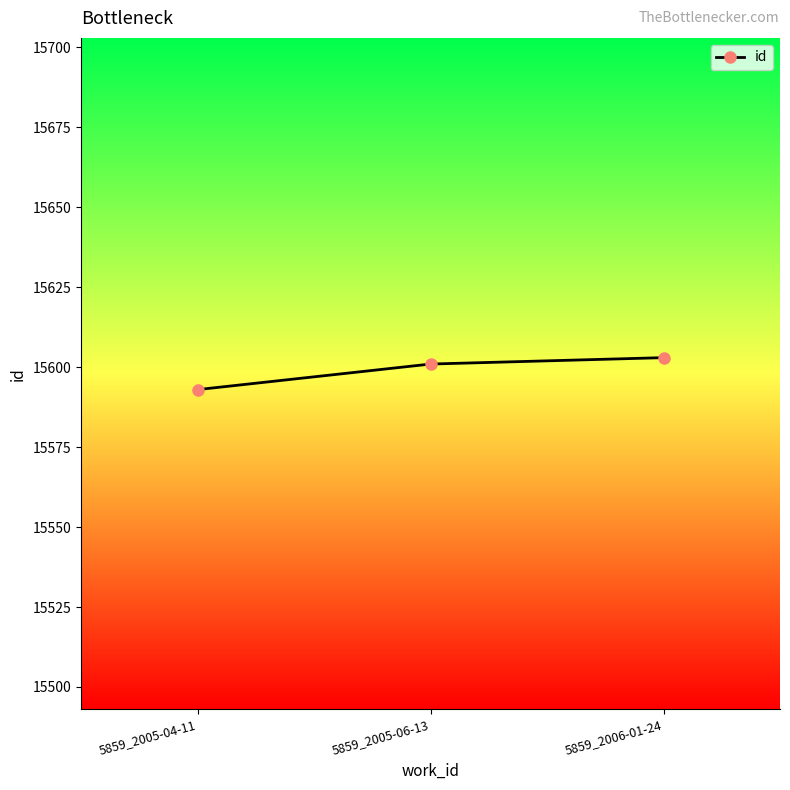

What is the sum of all values?

46797